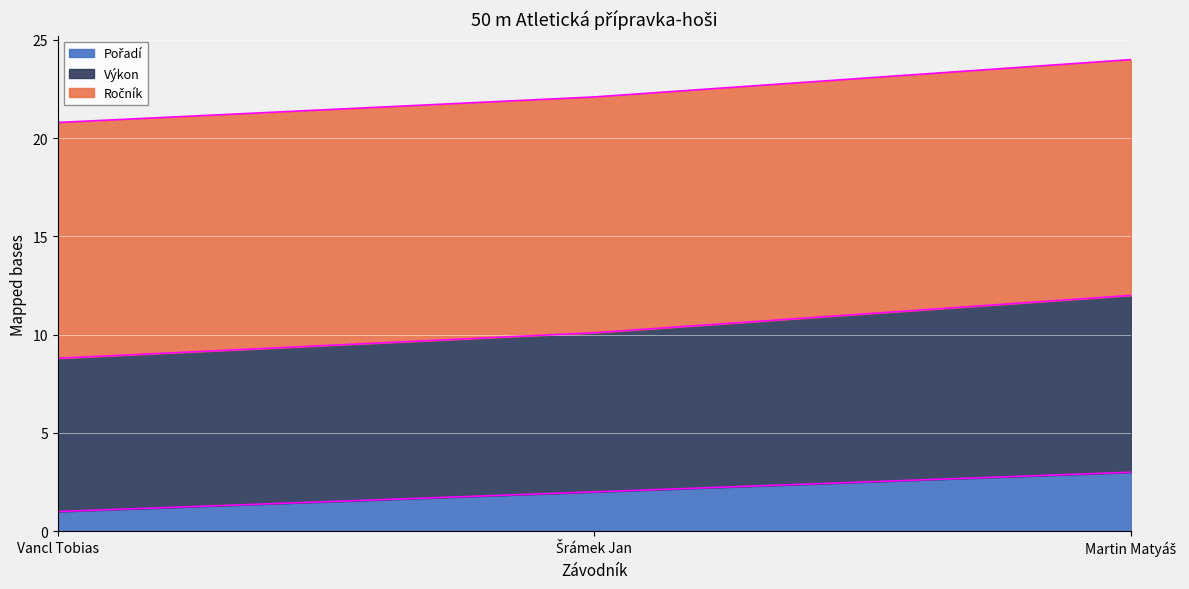

How many categories are shown in the chart?

3